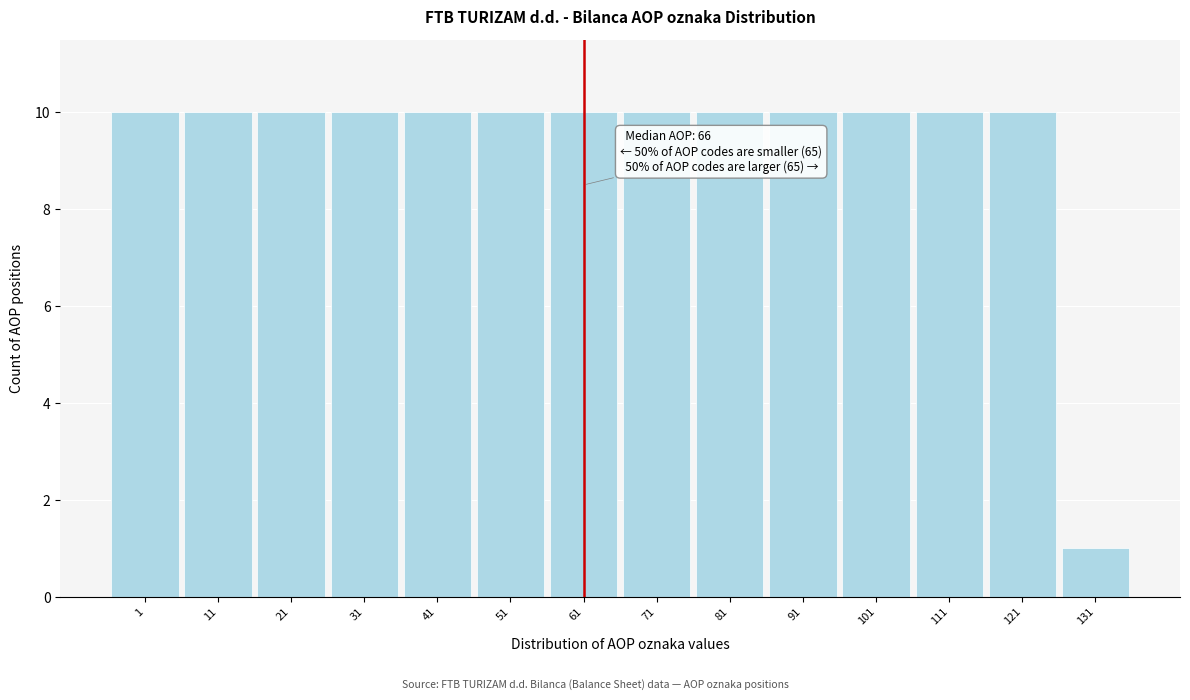

Reading right to left, what are all the values shown in this chart?

1	10	10	10	10	10	10	10	10	10	10	10	10	10